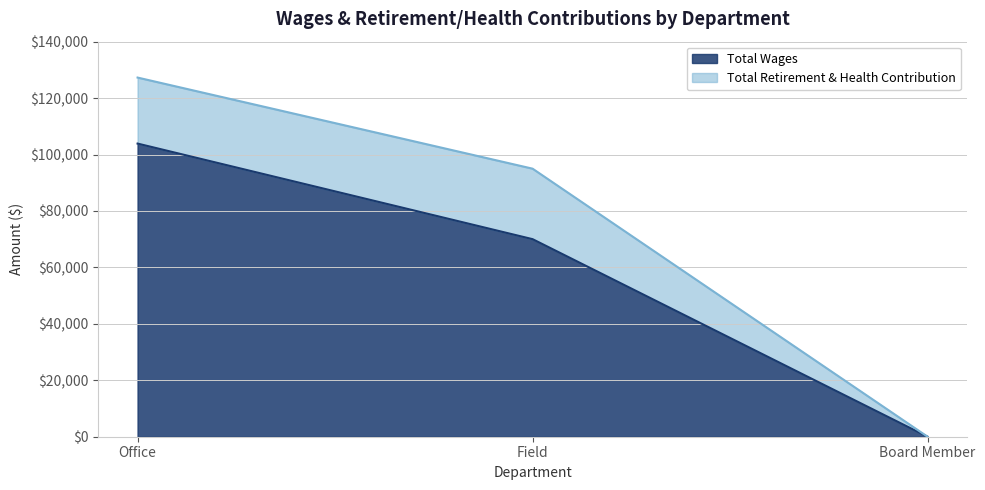

Does the chart display data point markers on the line(s)?

No